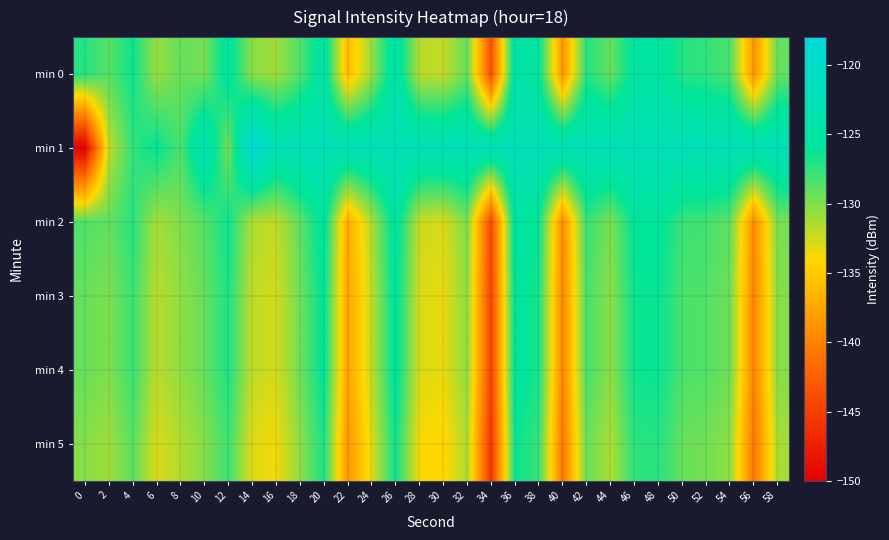

What is the total value across all series at 26?

-748.5